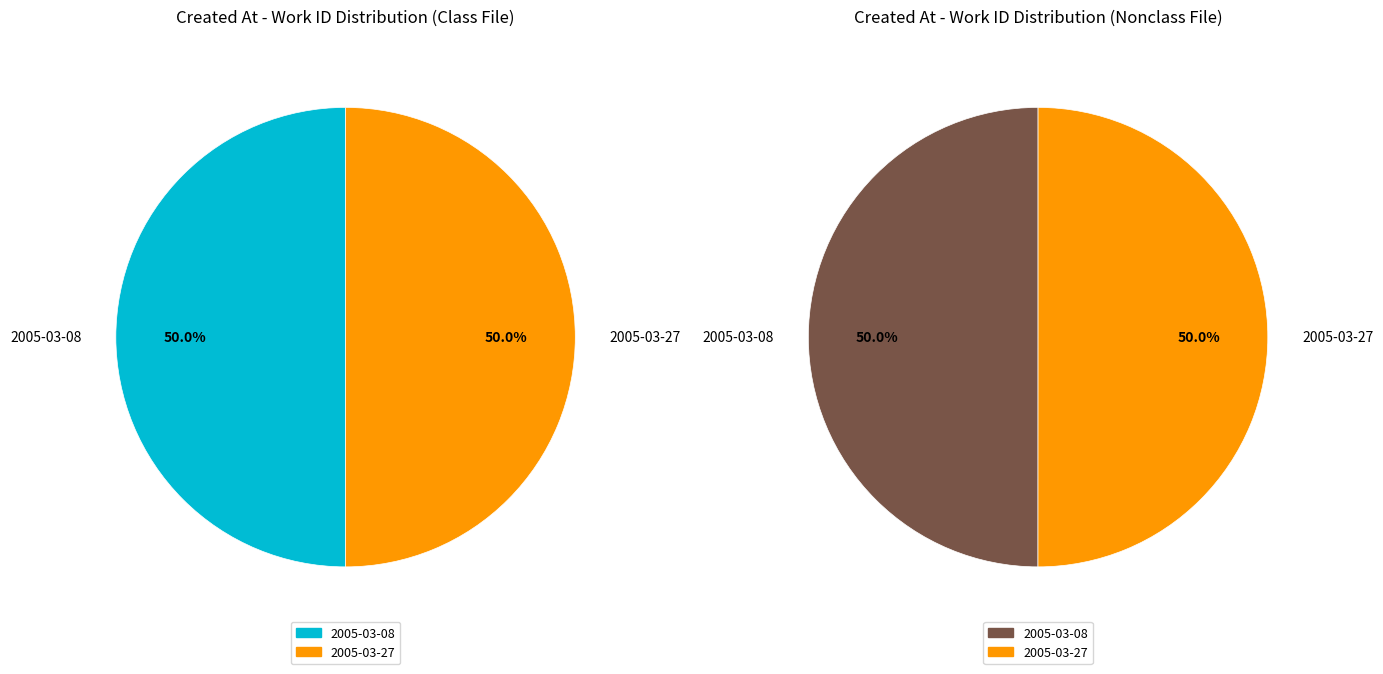

Which slice is the smallest?

2005-03-08